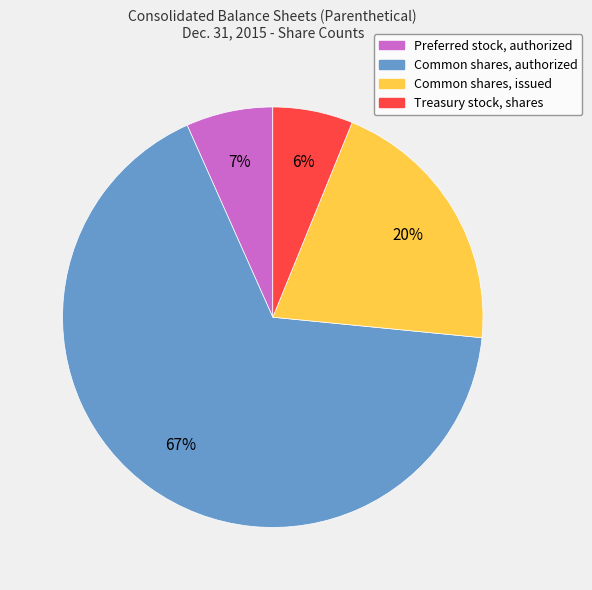

Is there any slice that represents more than half of the pie?

Yes